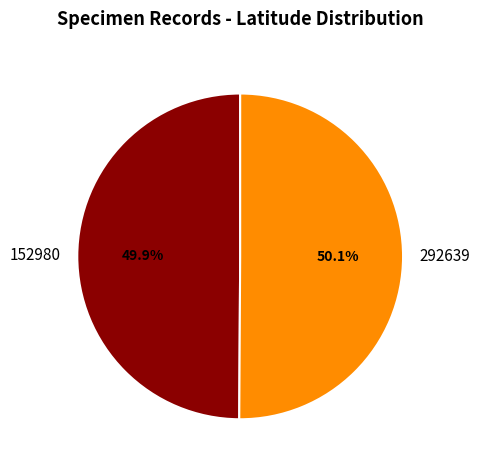

True or false: 292639 accounts for 61% of the total.

False